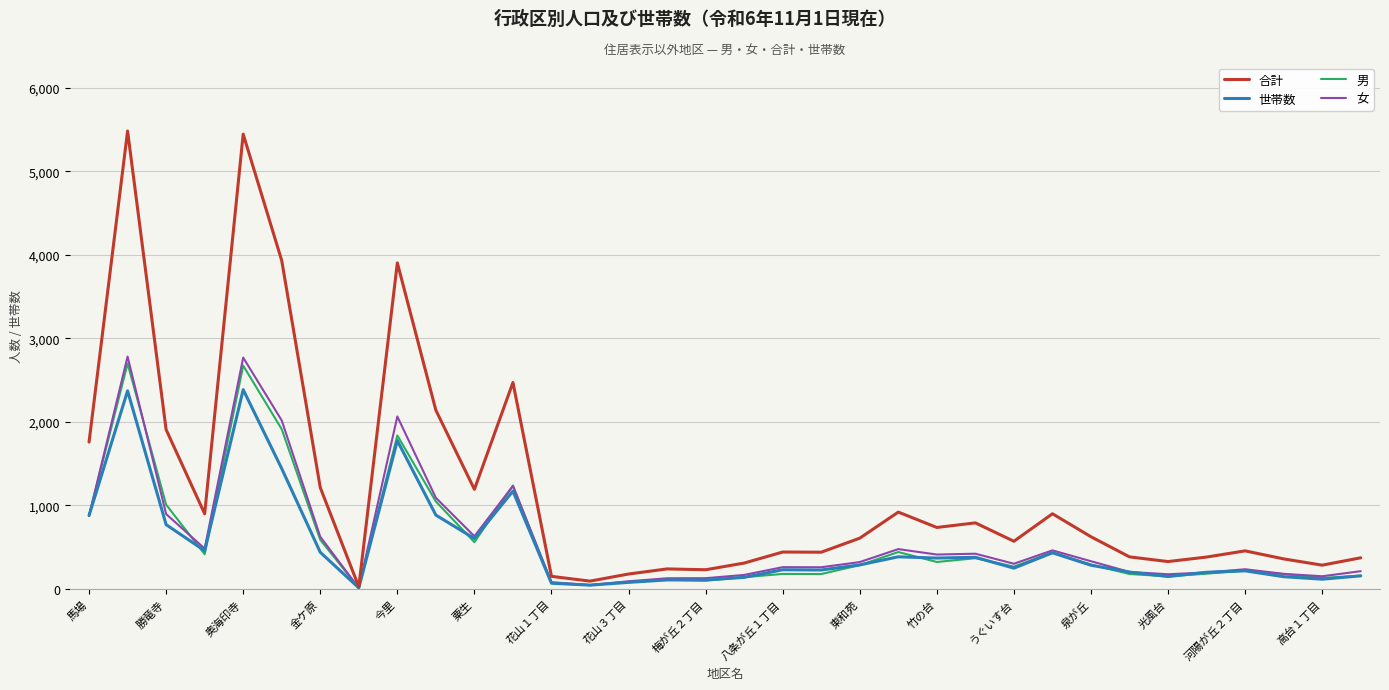

What is the highest value of the 女 series?

2782